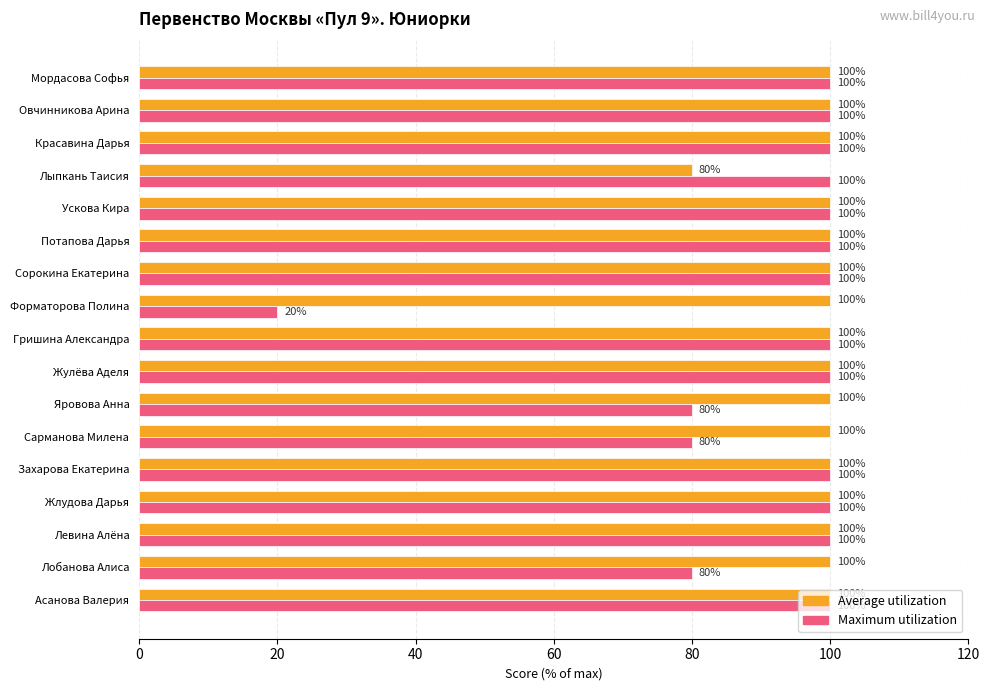

Which series has the largest total across all categories?

Average utilization